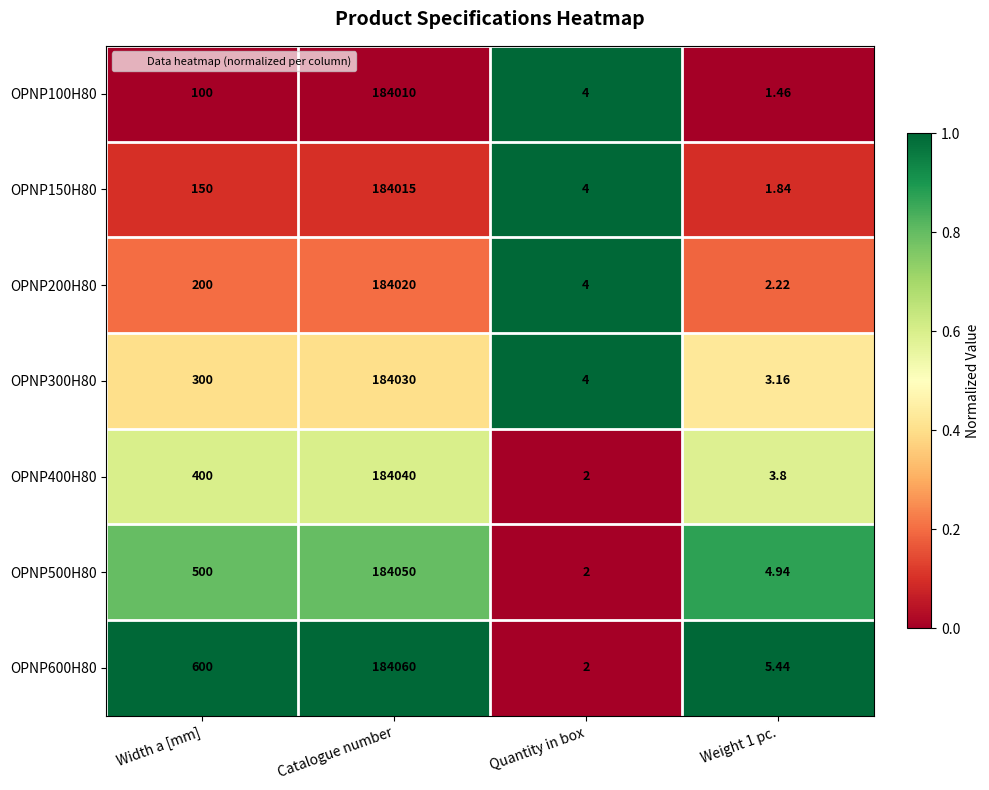

At which category does the chart reach its peak across all series?

Catalogue number